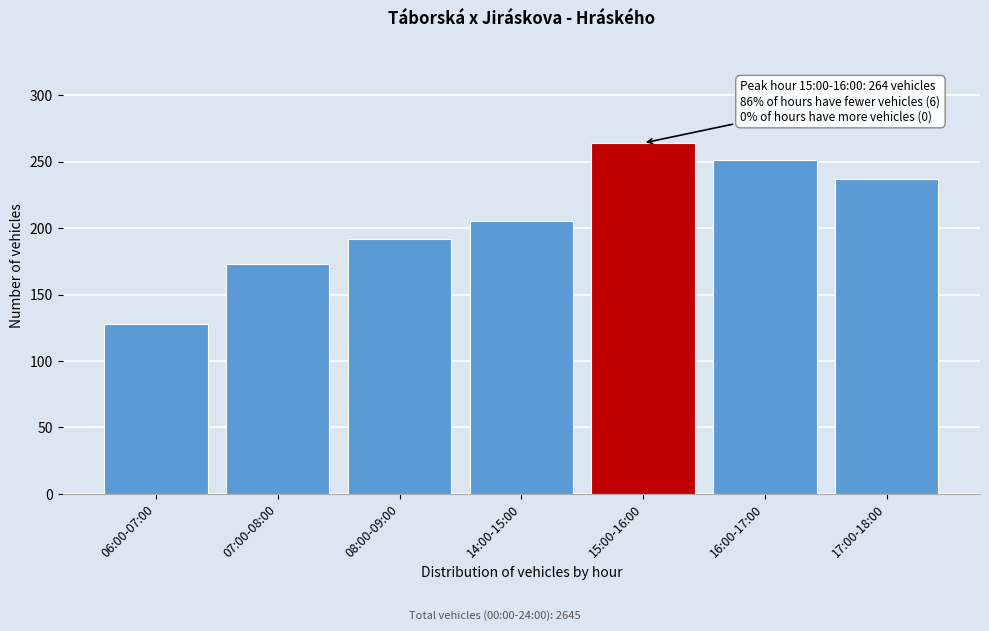

Reading right to left, transcribe all the data shown in this chart.

17:00-18:00=237	16:00-17:00=251	15:00-16:00=264	14:00-15:00=205	08:00-09:00=192	07:00-08:00=173	06:00-07:00=128